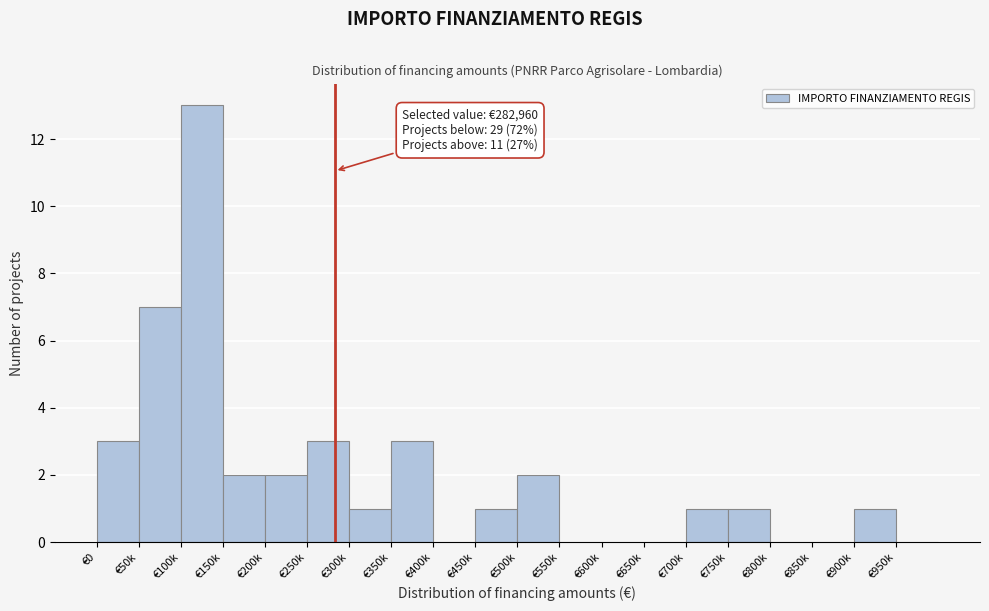

Reading left to right, list all the values displayed in this chart.

€0=3	€50k=7	€100k=13	€150k=2	€200k=2	€250k=3	€300k=1	€350k=3	€400k=0	€450k=1	€500k=2	€550k=0	€600k=0	€650k=0	€700k=1	€750k=1	€800k=0	€850k=0	€900k=1	€950k=0